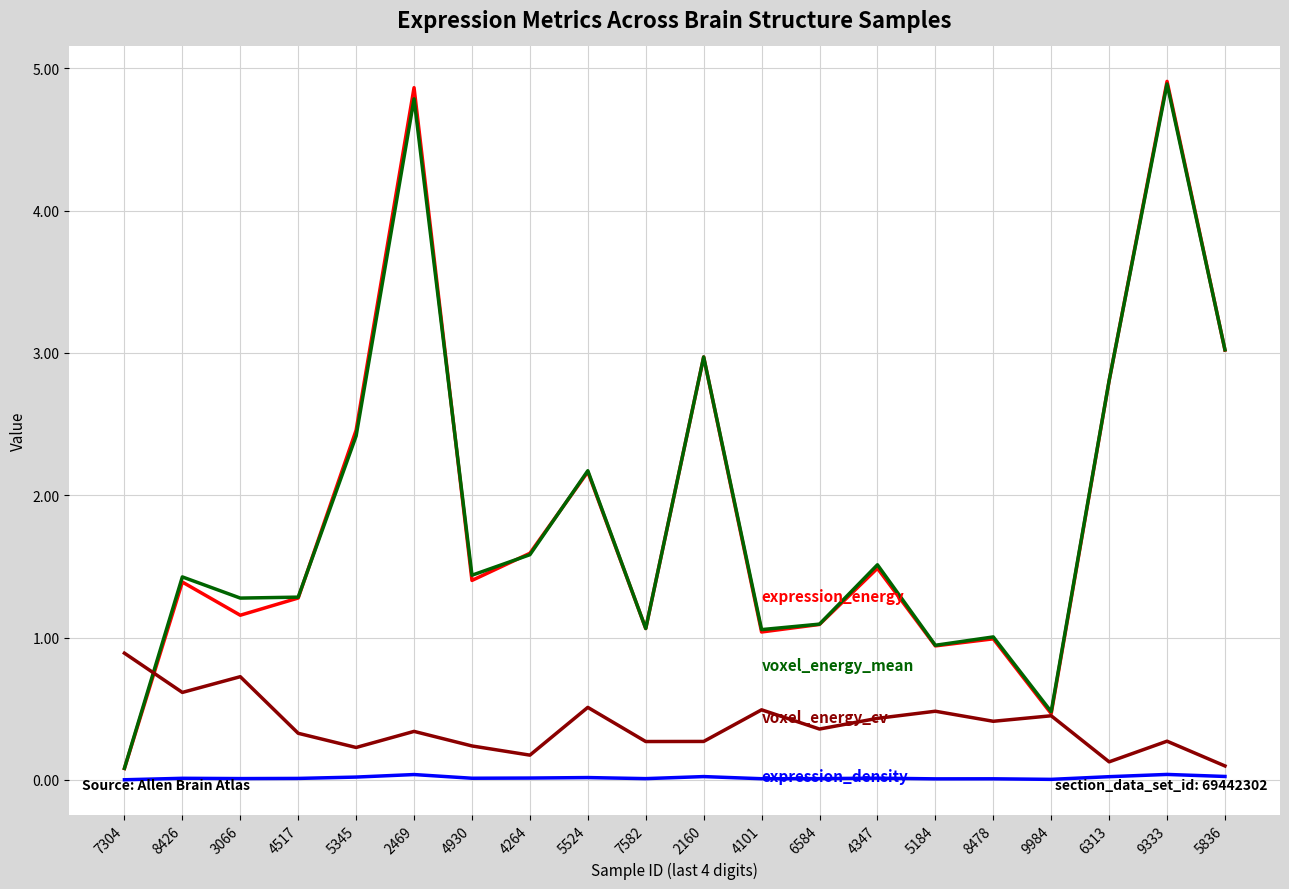

Does the chart display data point markers on the line(s)?

No